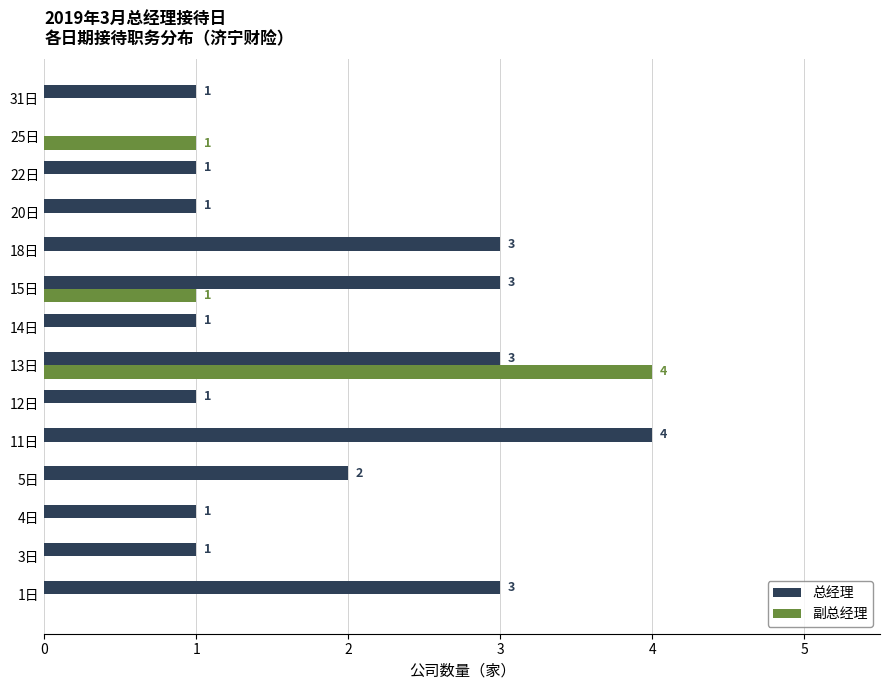

Which series changed the most between 1日 and 14日?

总经理